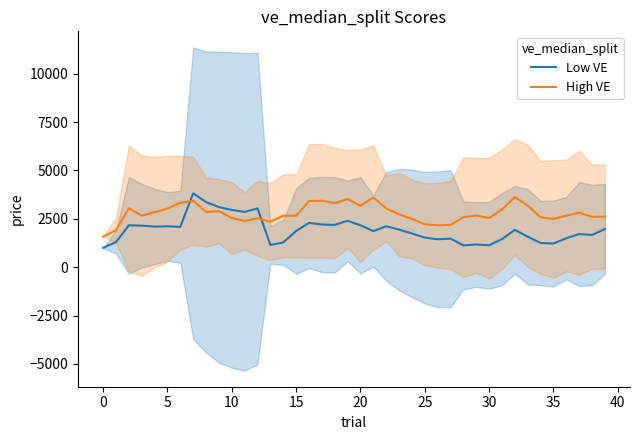

The High VE series shows 4873.6 at 18. True or false?

False